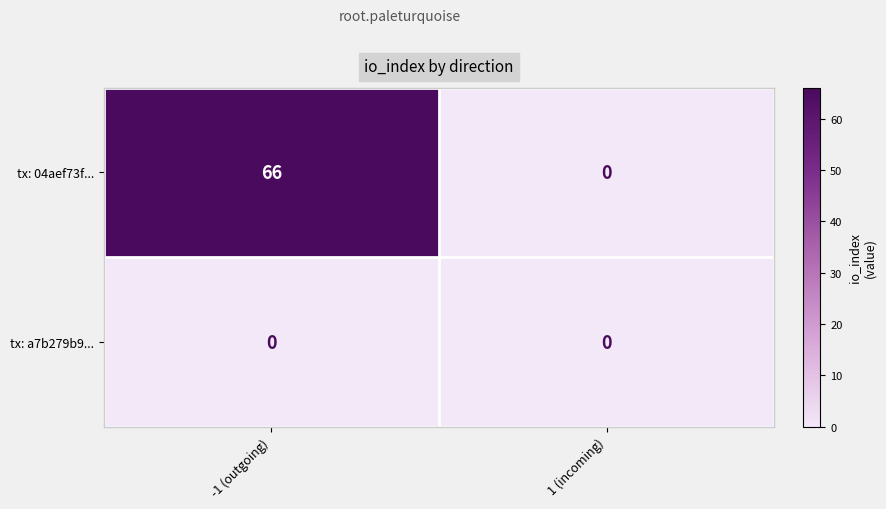

At which category is the sum across all series the highest?

-1 (outgoing)